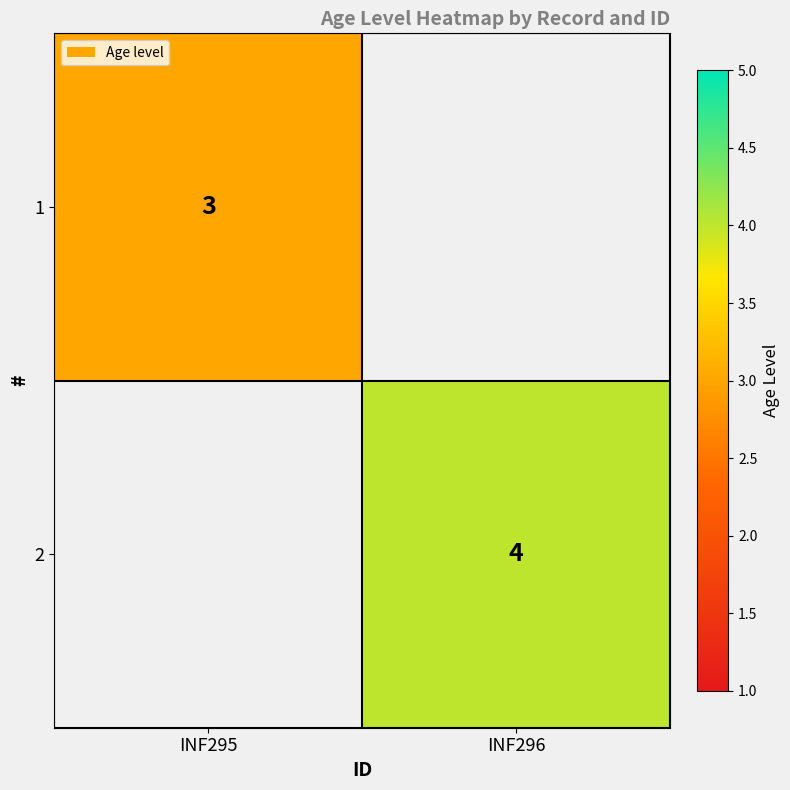

True or false: 2 has a value of 3 at INF296.

False